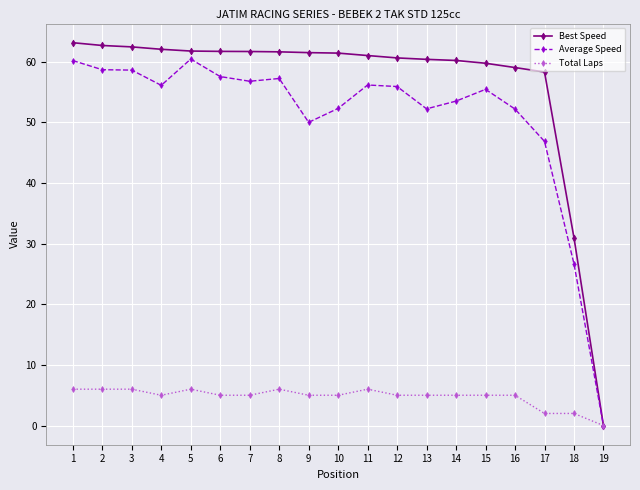

What is the difference between the second highest and minimum values in the Best Speed series?

62.7